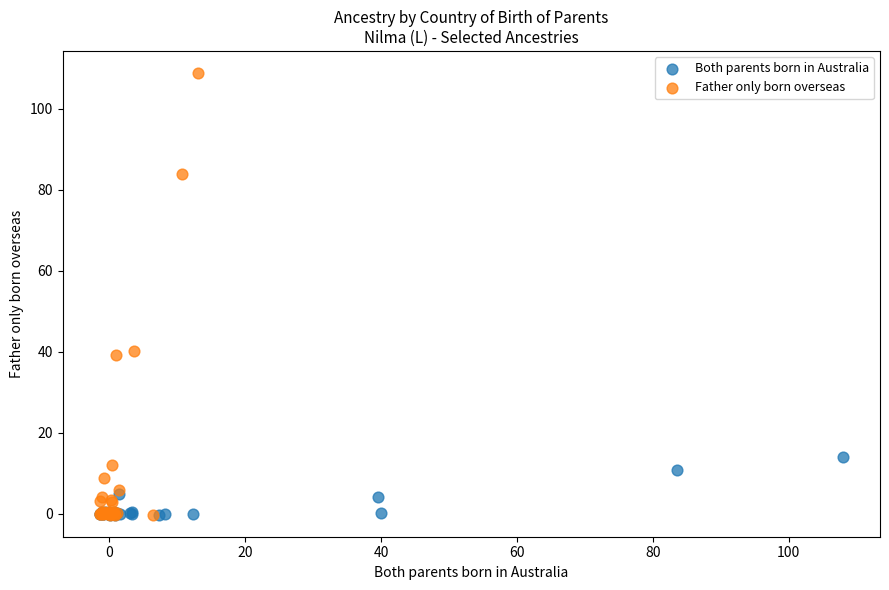

Which series contains the highest Y value?

Father only born overseas